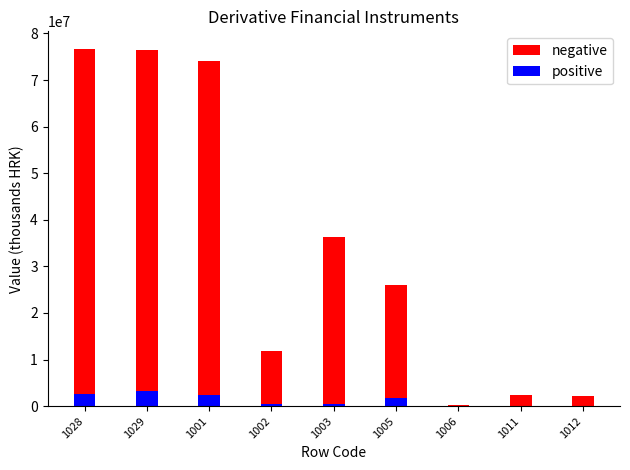

List the series in order of their overall mean, highest first.

negative, positive